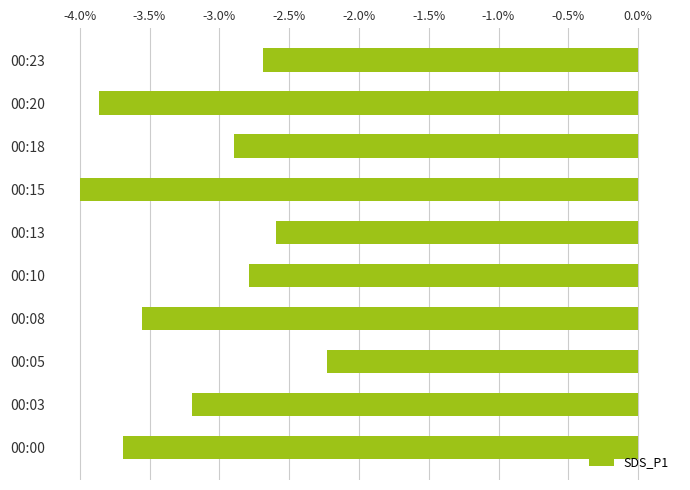

How many bars are there in total?

10